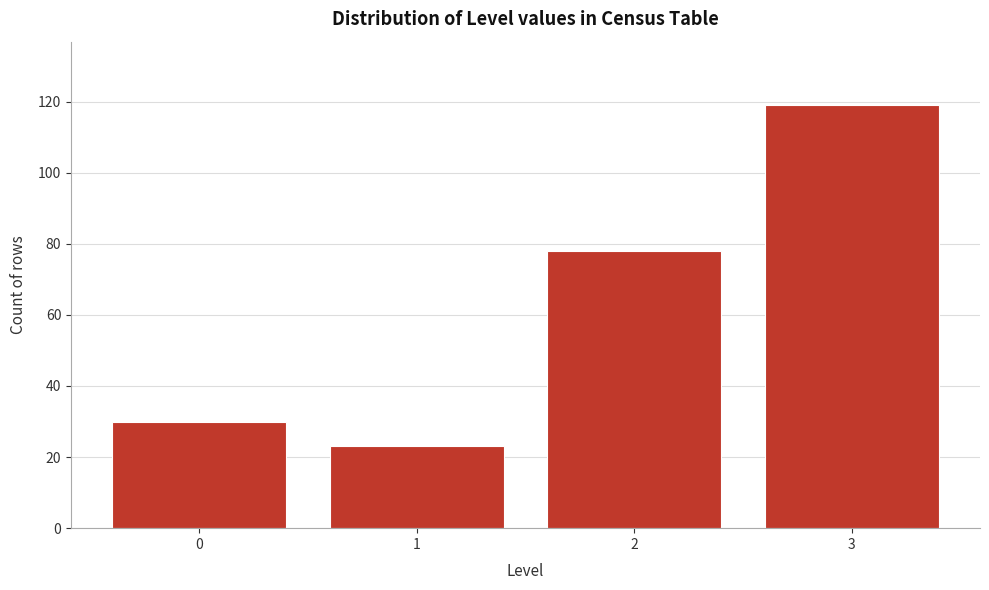

Reading left to right, list all the values displayed in this chart.

30	23	78	119